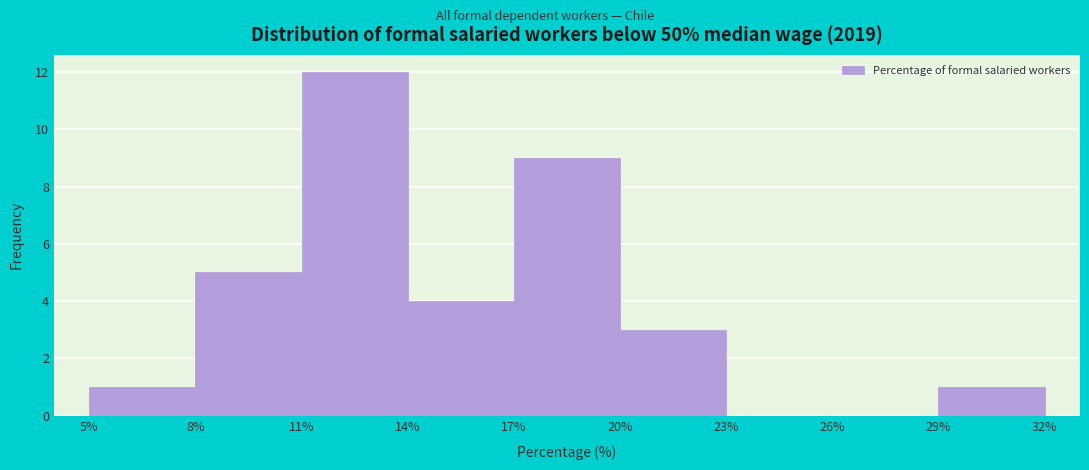

Reading left to right, transcribe this chart: for each bar, give the range it covers on the x-axis and its height. The values are not printed on the chart, so give them approximately, as read against the axis.

5% to 8%: 1
8% to 11%: 5
11% to 14%: 12
14% to 17%: 4
17% to 20%: 9
20% to 23%: 3
23% to 26%: 0
26% to 29%: 0
29% to 32%: 1